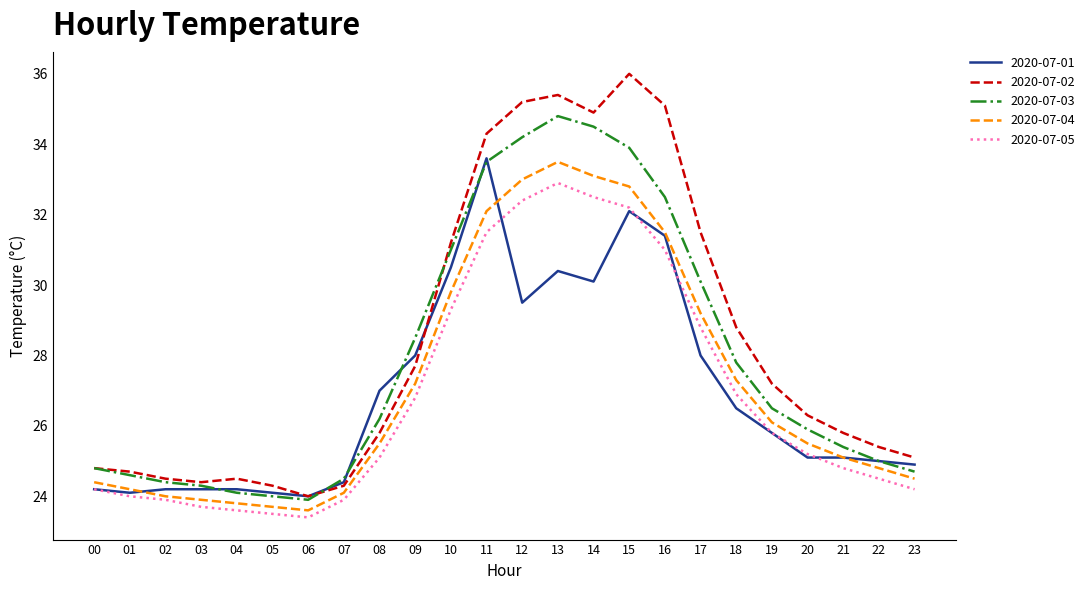

Which series changed the most between 06 and 14?

2020-07-02